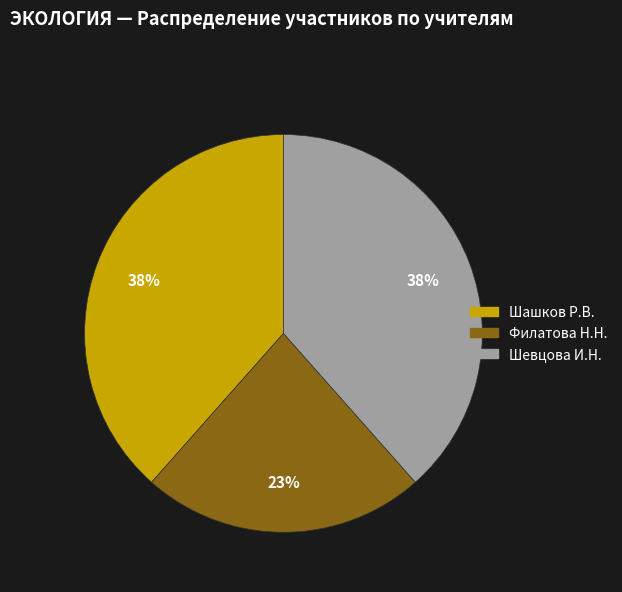

Is there a majority slice in this chart?

No